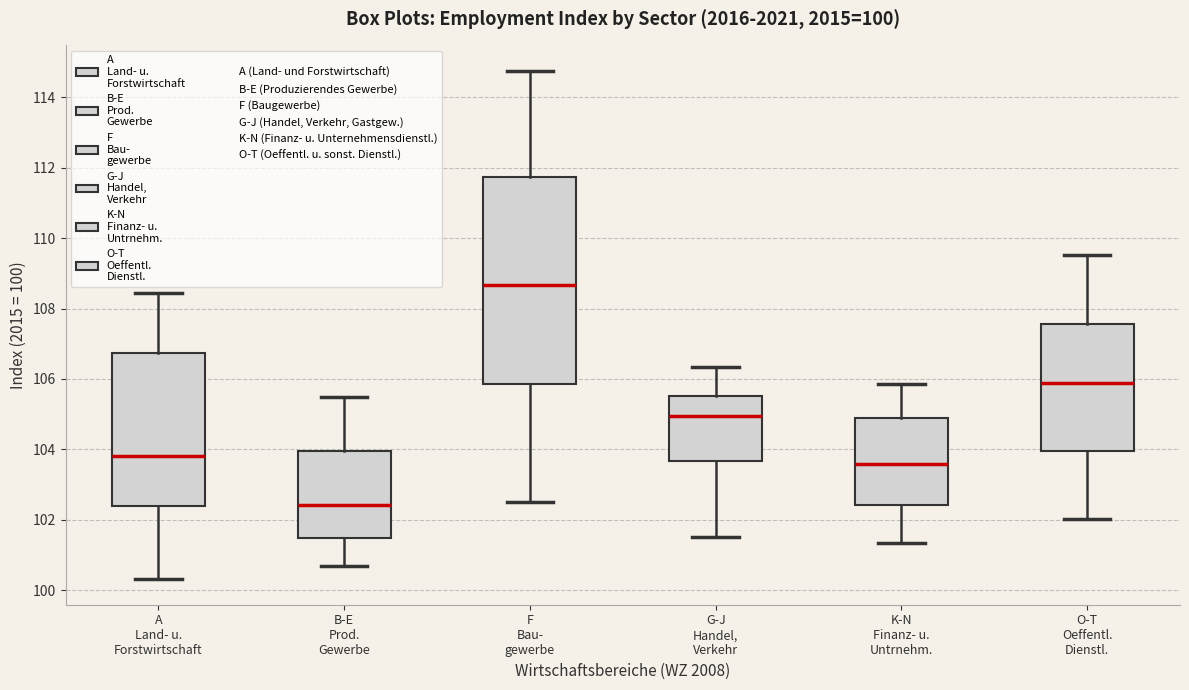

Which box has the highest median line?

F Bau- gewerbe